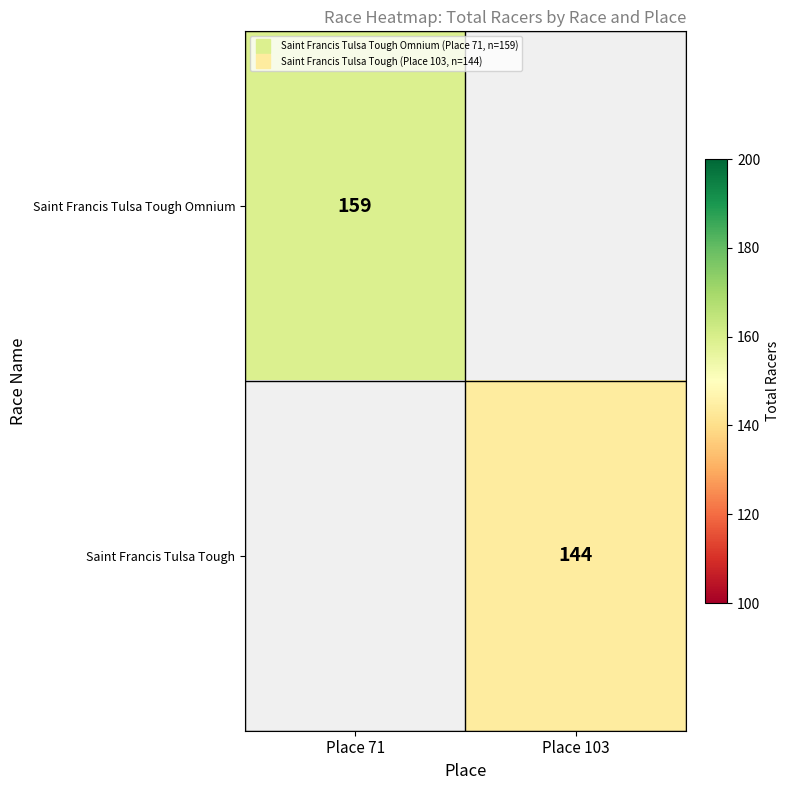

Rank the categories by Saint Francis Tulsa Tough Omnium value from highest to lowest.

Place 71, Place 103